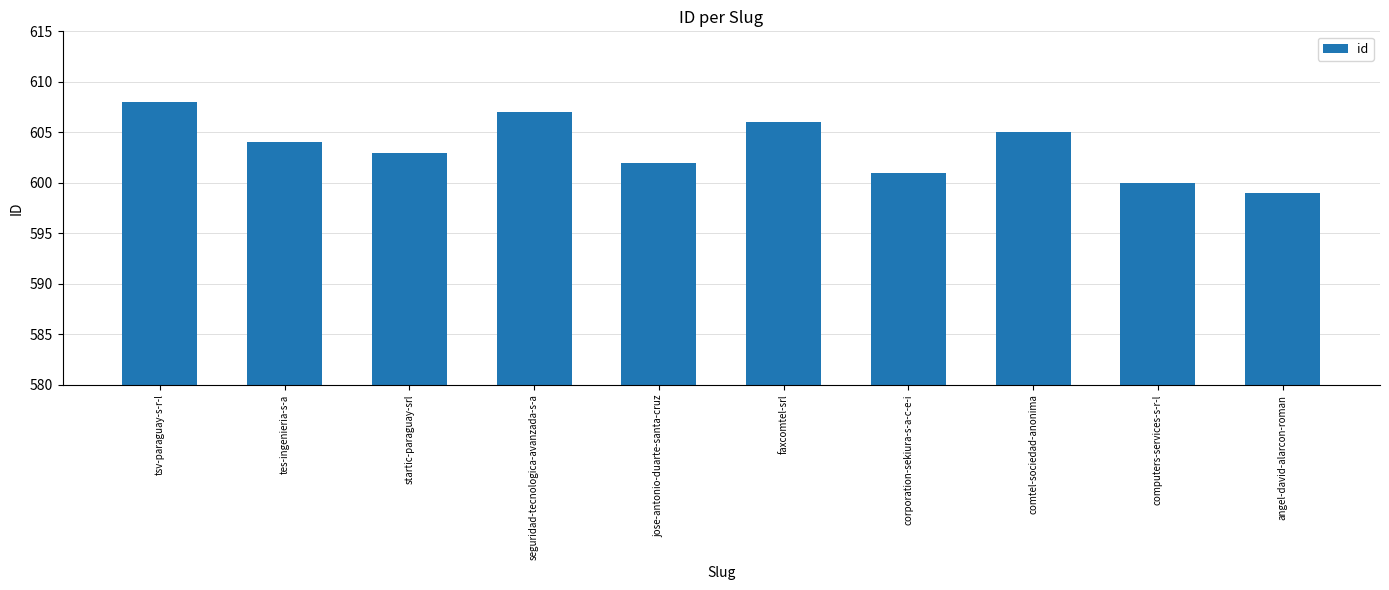

What position from the right is tes-ingenieria-s-a?

9